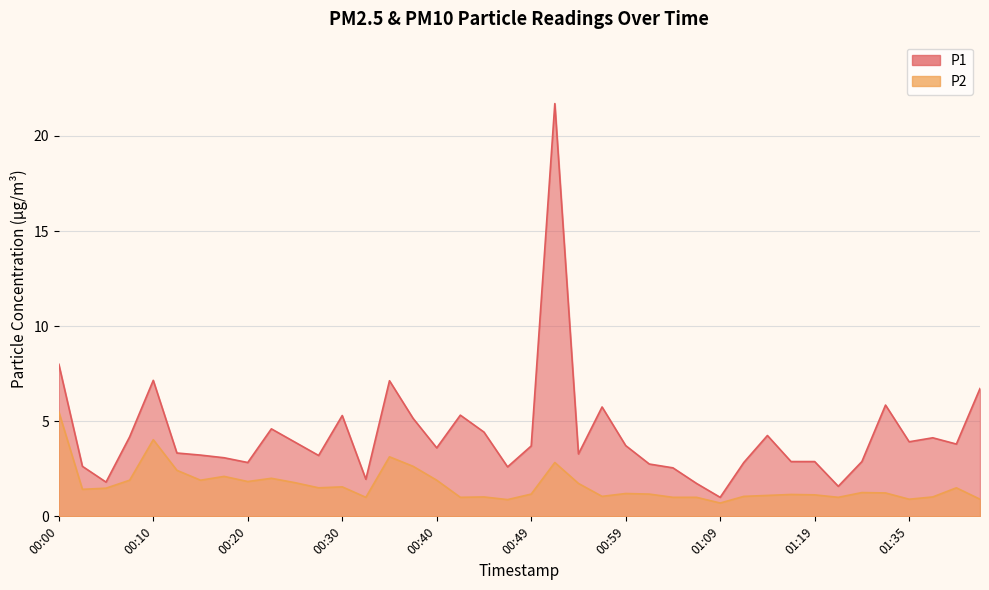

In P1, how many points are lower than both neighbors (excluding endpoints)?

11